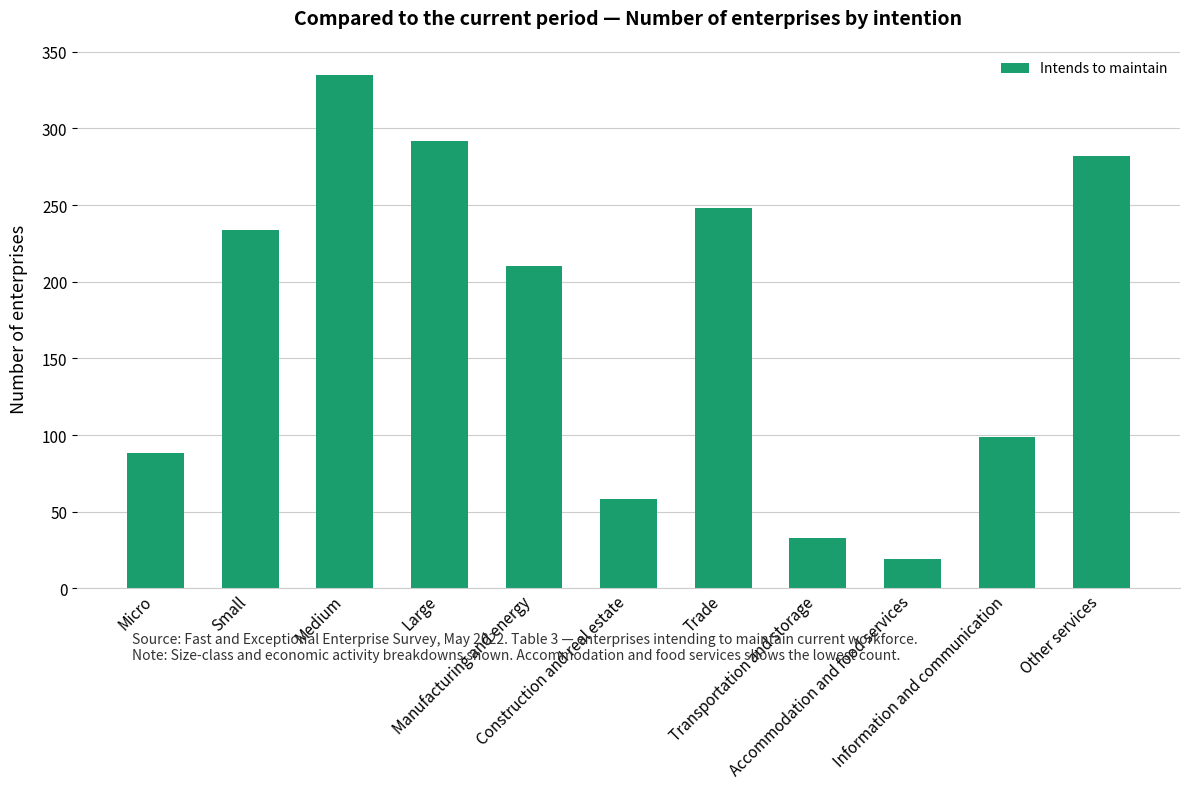

Approximately how many times larger is the value at Construction and real estate compared to Micro?

0.7